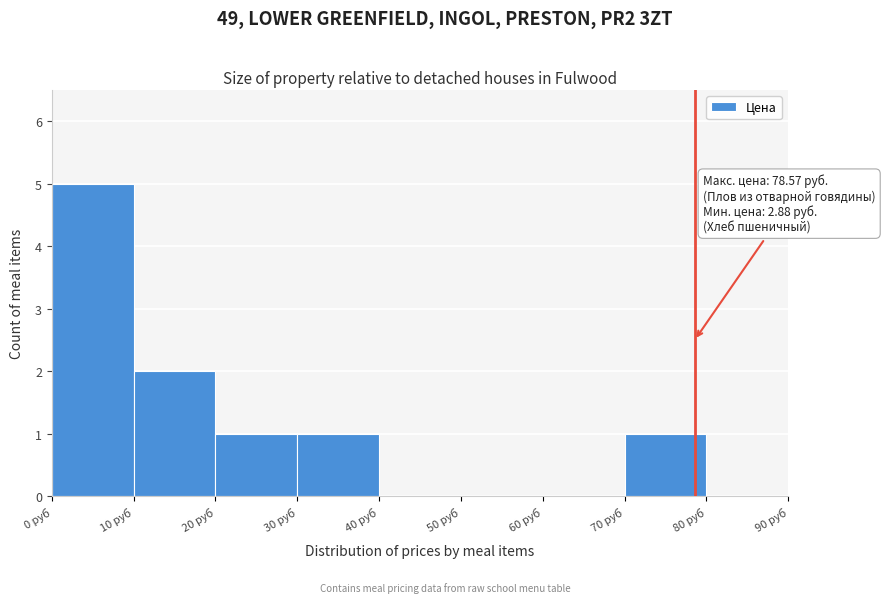

Which range on the x-axis has the tallest bar?

0 to 10